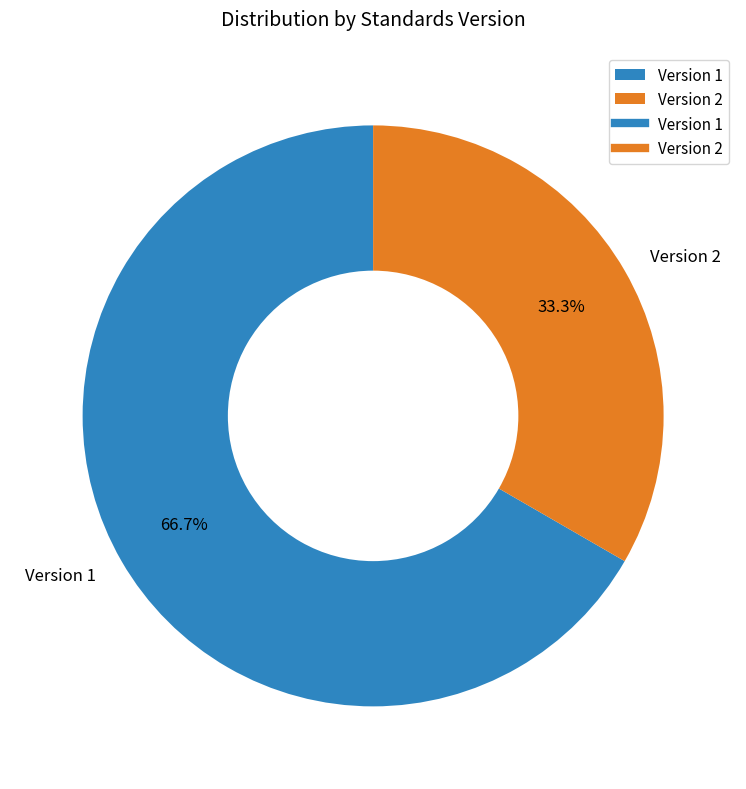

Which slice is the smallest?

Version 2